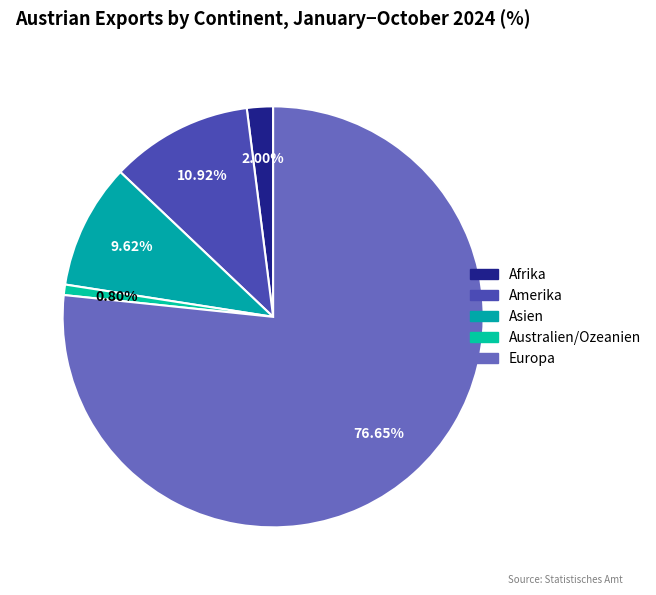

Is Europa the majority of the pie?

Yes